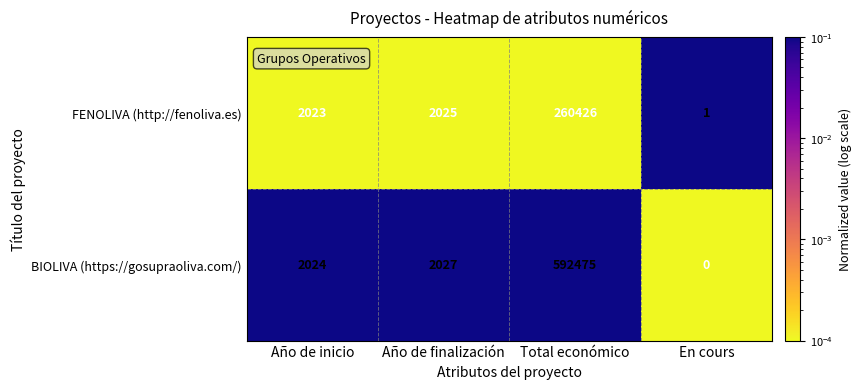

At which label does FENOLIVA (http://fenoliva.es) reach its minimum?

En cours